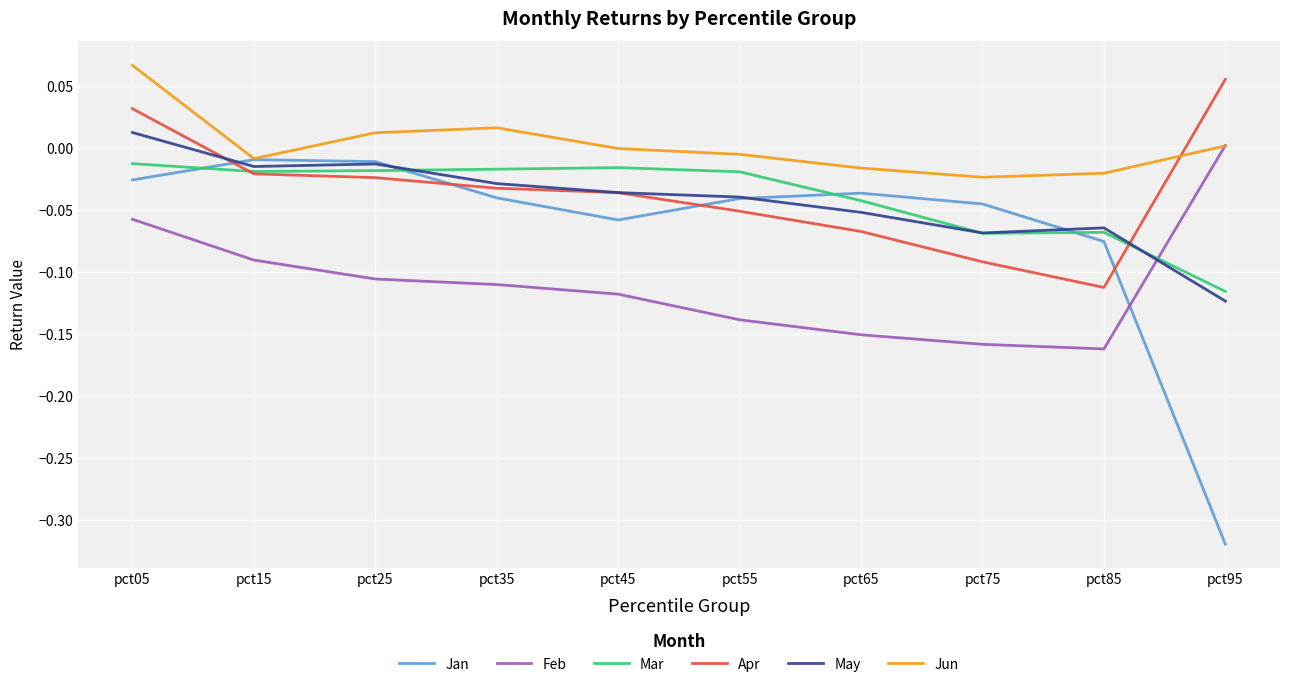

The value of May at pct75 is -0.0. True or false?

False